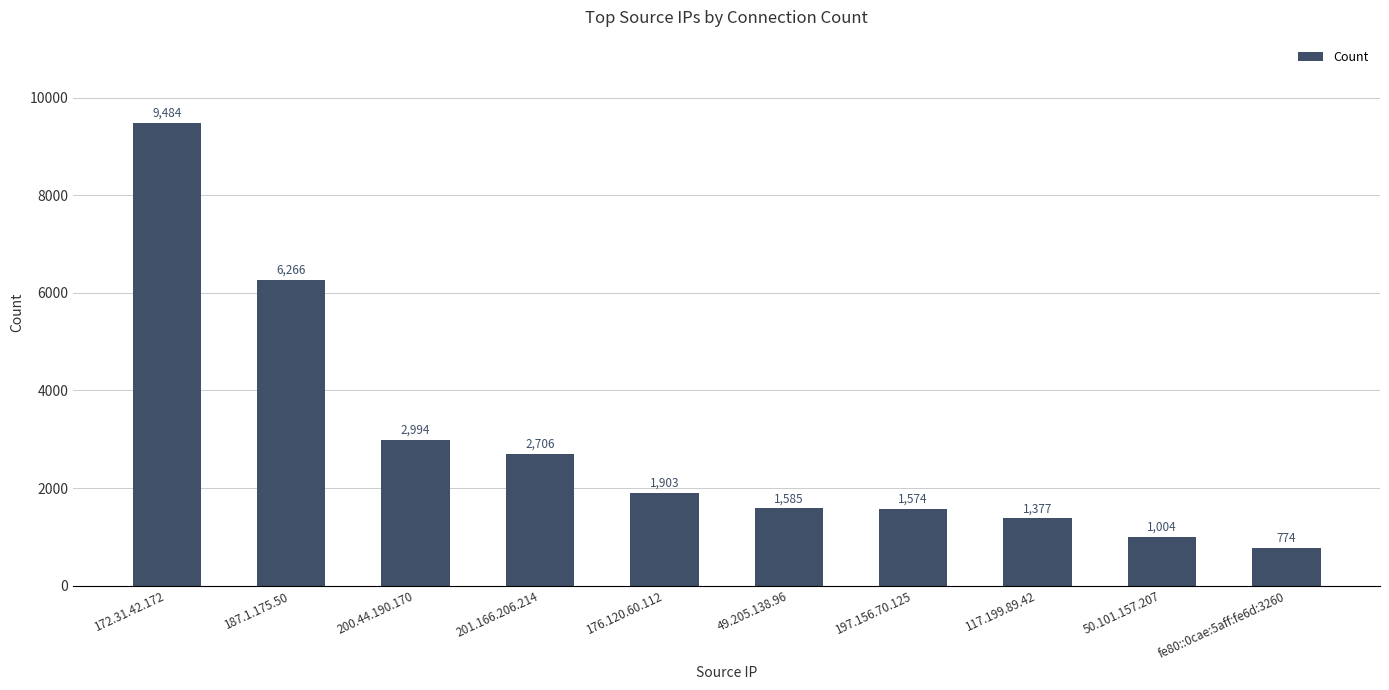

What position from the right is fe80::0cae:5aff:fe6d:3260?

1